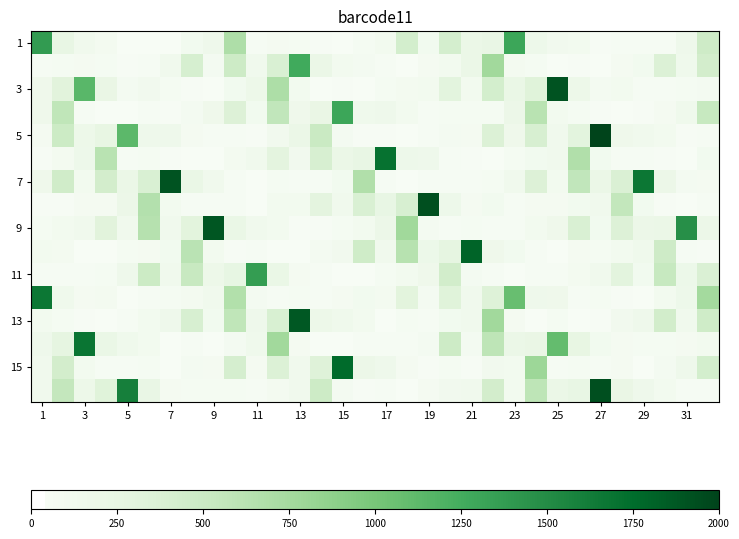

At which category does the chart reach its minimum across all series?

9